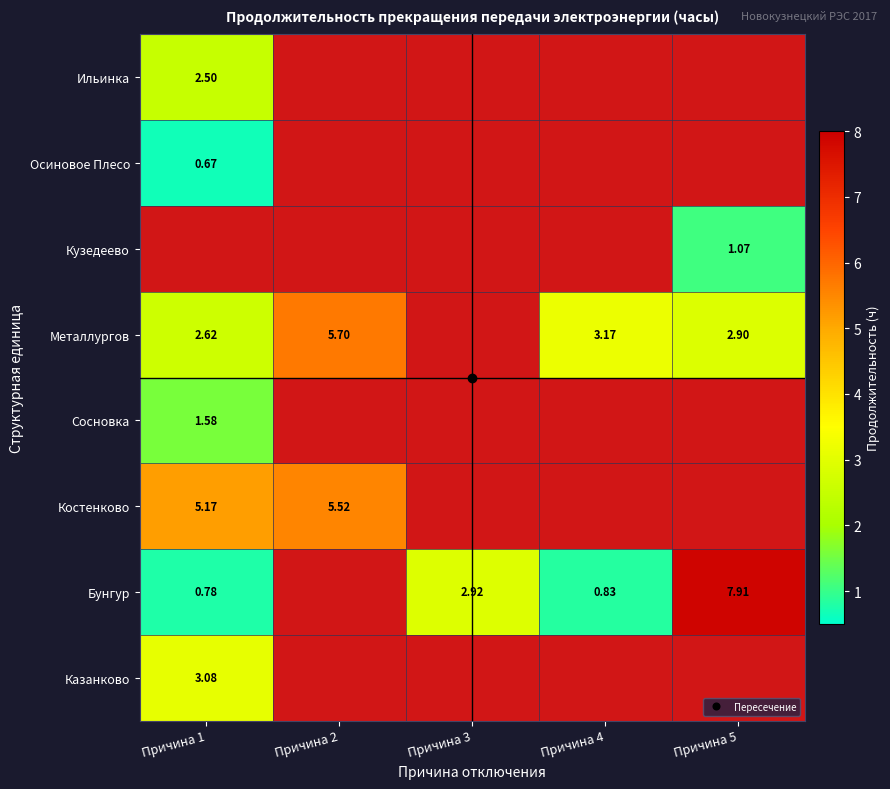

What is the maximum value for Казанково?

3.1